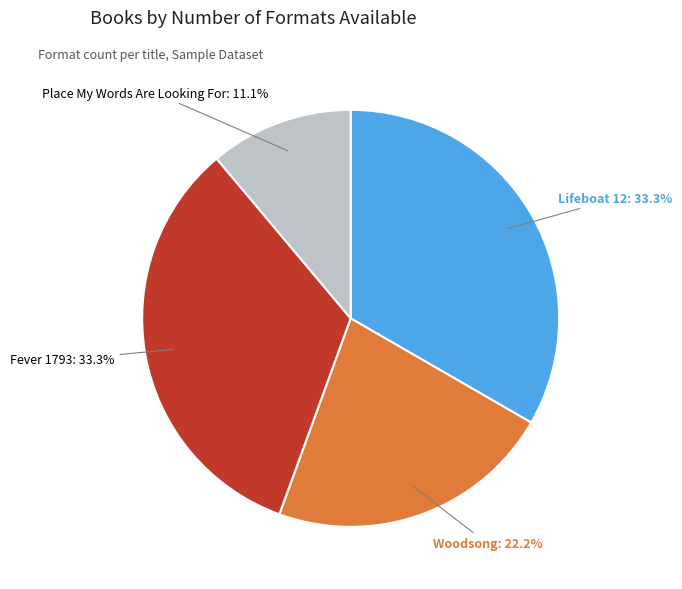

Is the sum of Lifeboat 12 and Woodsong greater than half?

Yes